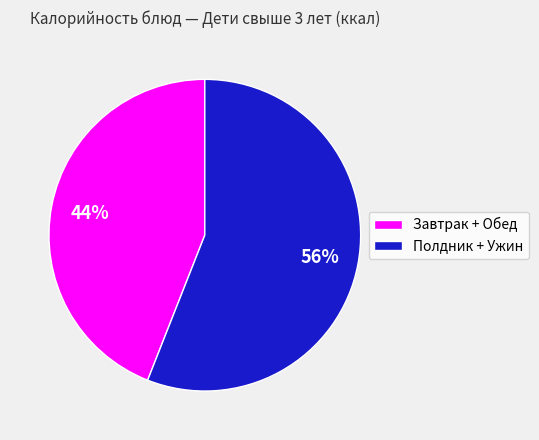

Is it true that Полдник + Ужин is 56% of the pie?

True